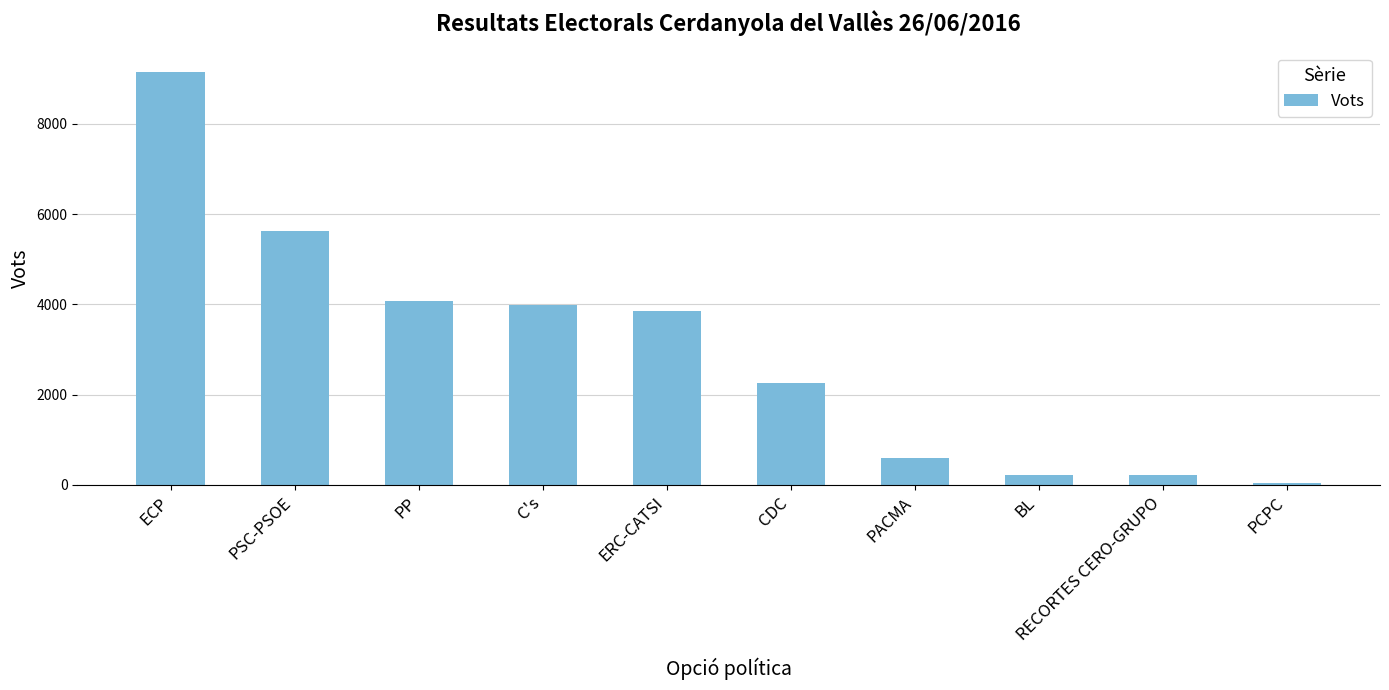

How many bars are there in total?

10